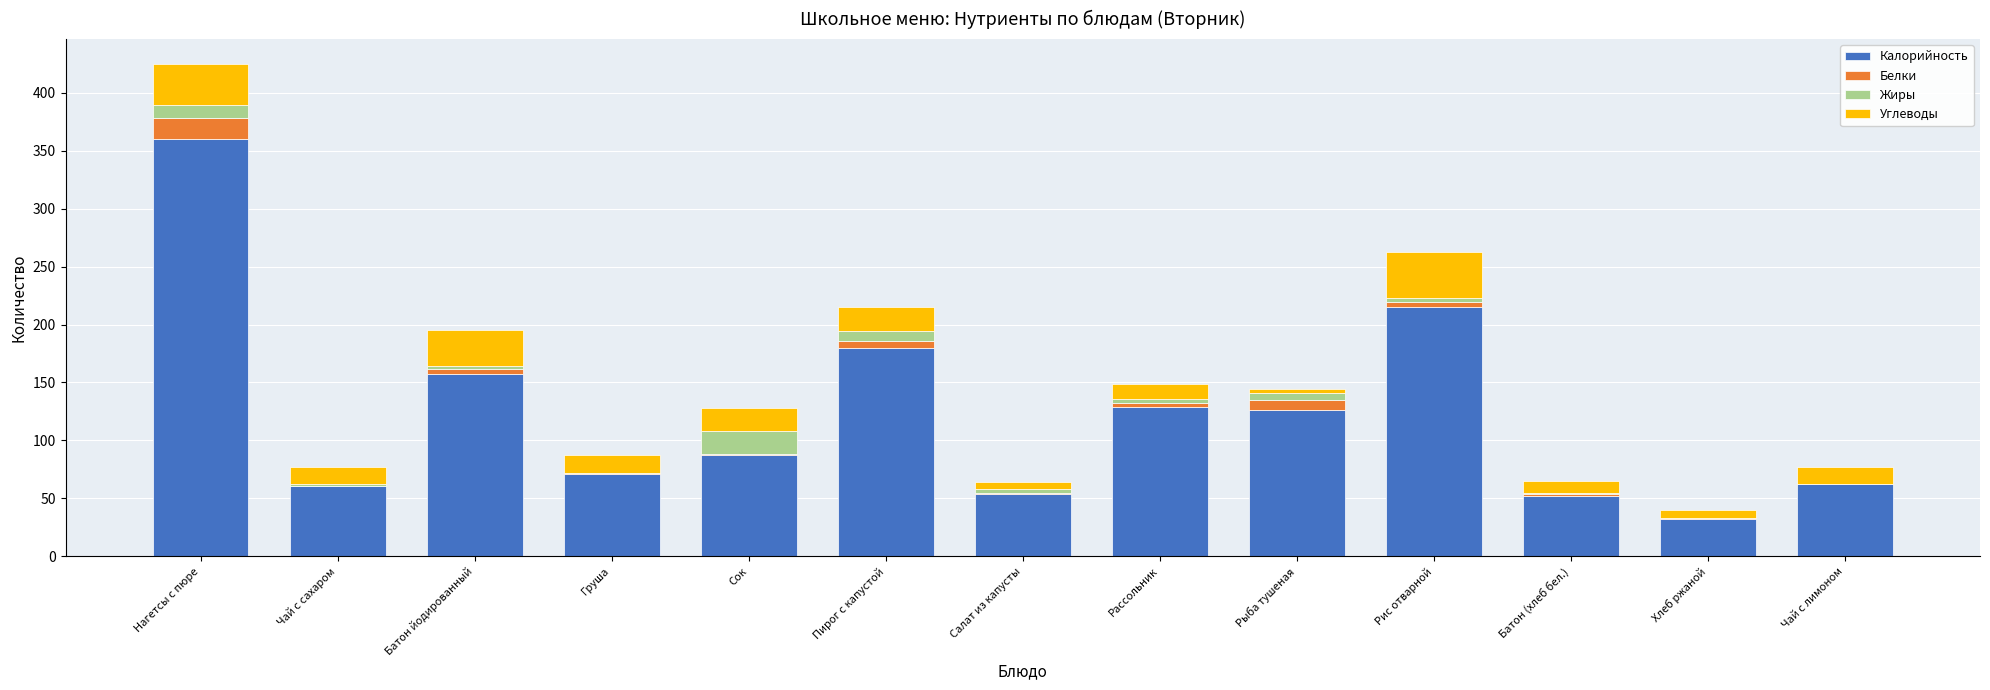

The value of Калорийность at Рыба тушеная is 126.0. True or false?

True